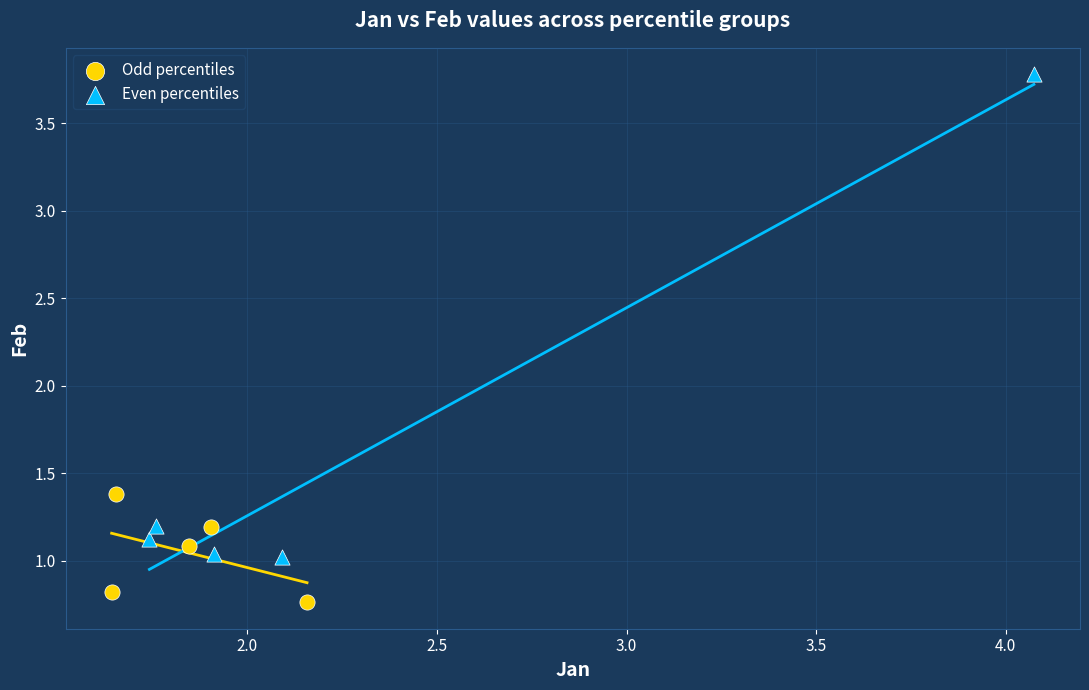

Which series contains the highest Y value?

Even percentiles